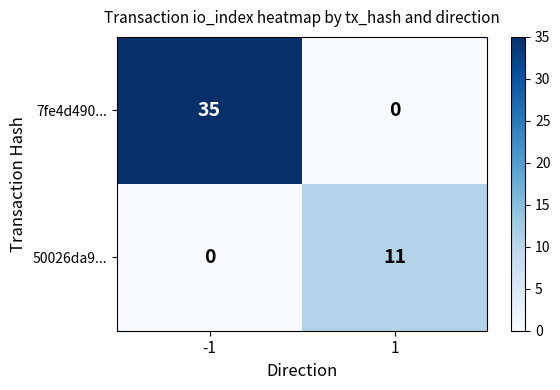

What is the greatest value displayed?

35